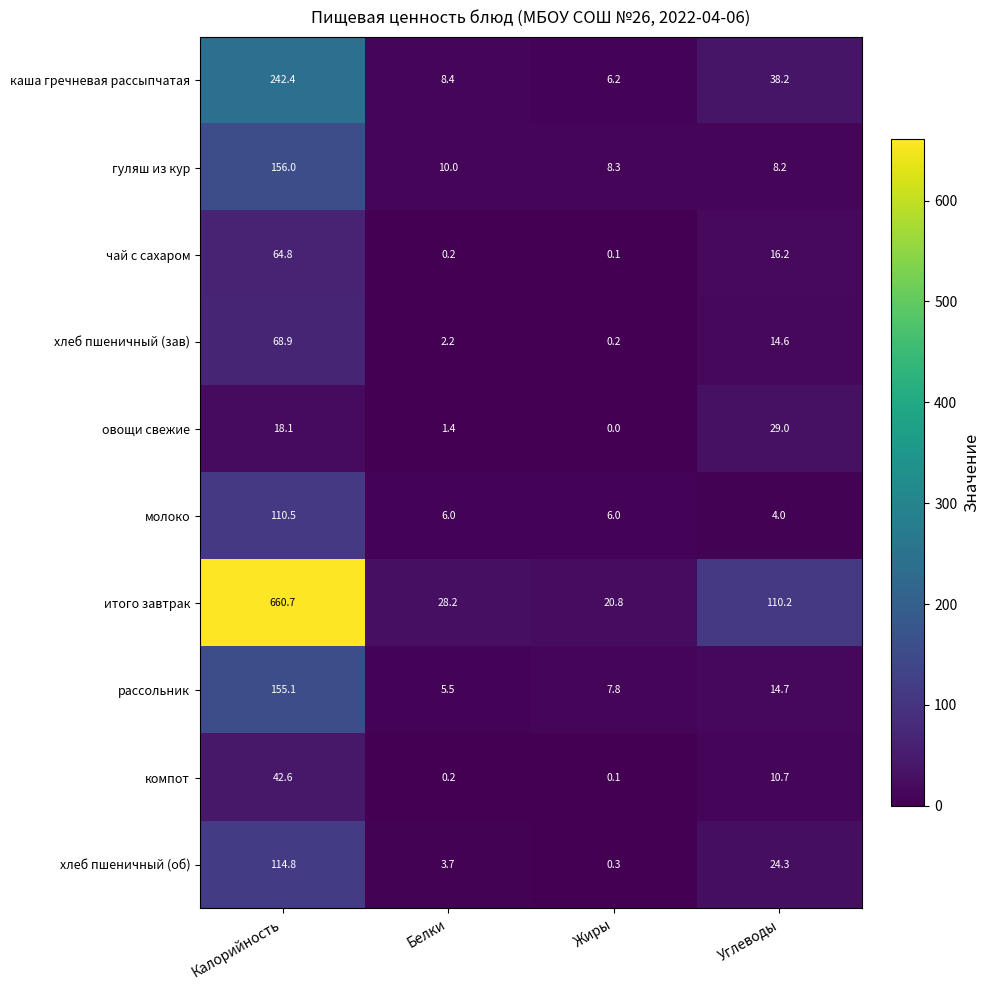

Read the рассольник value at Жиры.

7.8